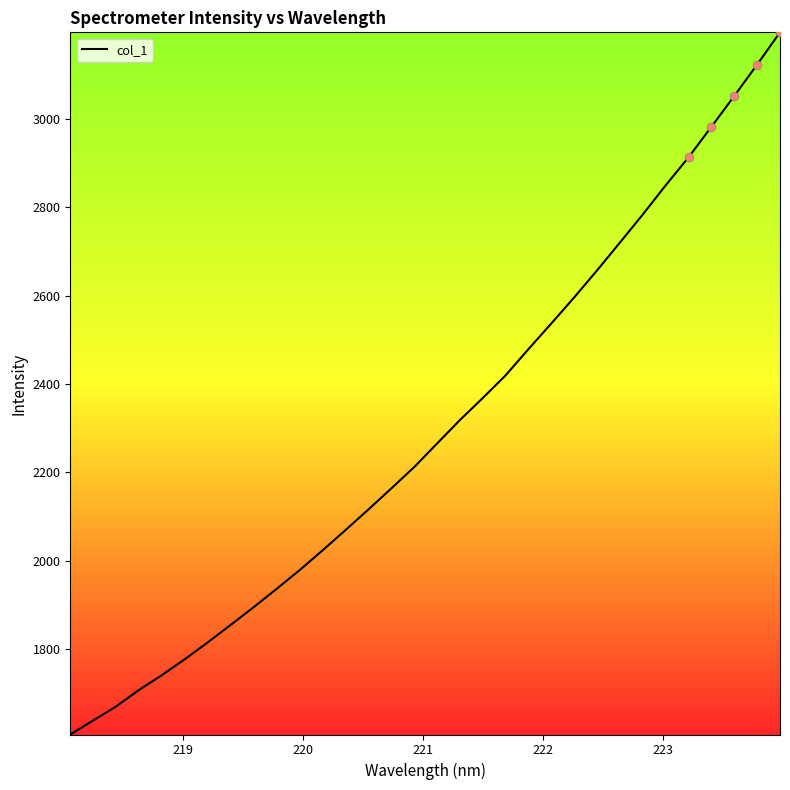

What is the maximum value shown in the chart?

3195.3